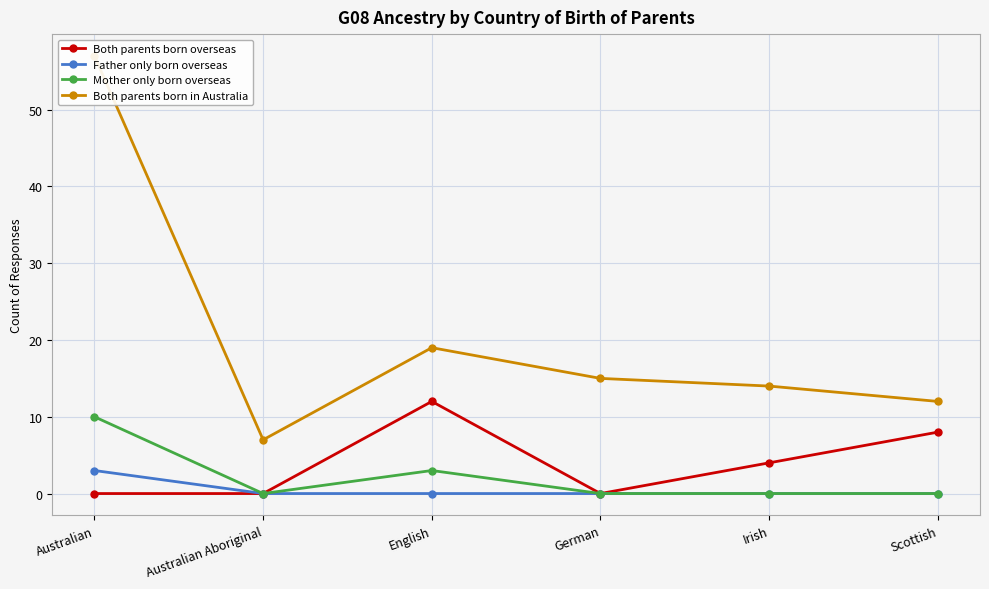

True or false: Father only born overseas has more than 1 points higher than both neighbors.

False